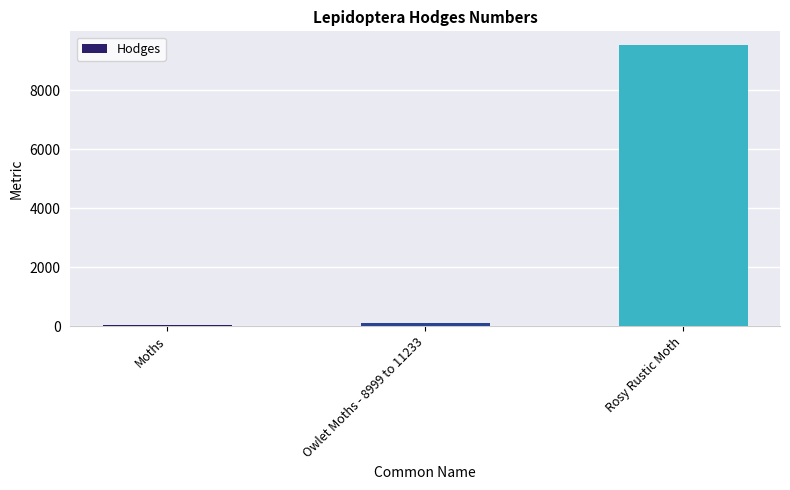

How many series are shown in this chart?

1